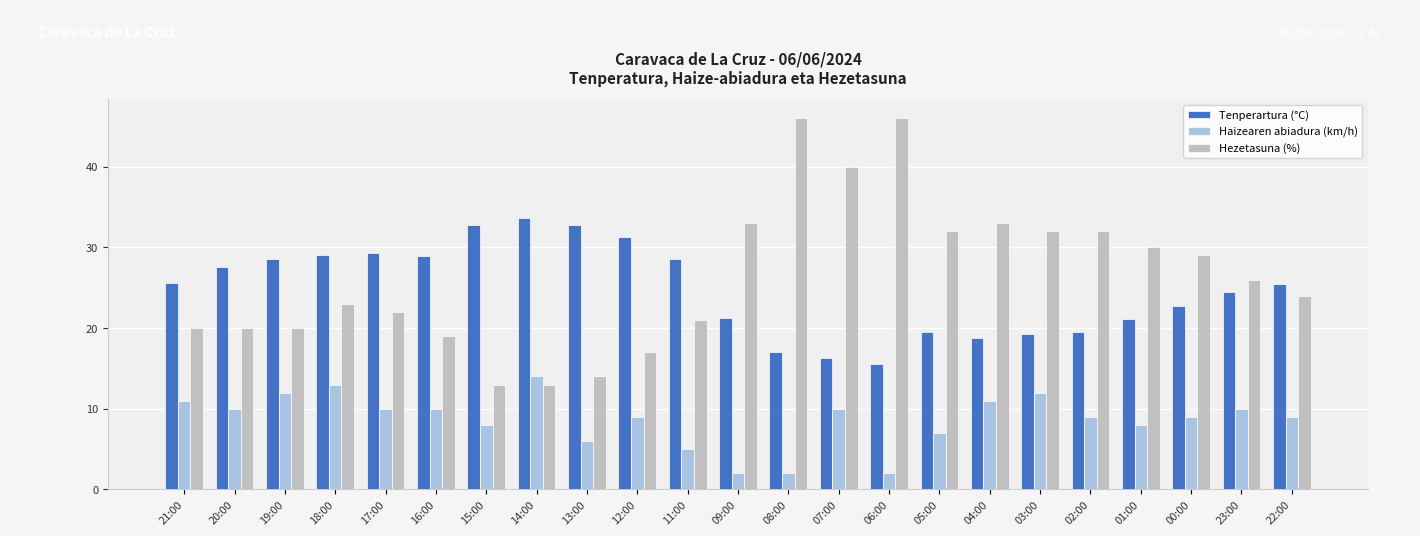

True or false: Hezetasuna (%) has a value of 14.0 at 13:00.

True